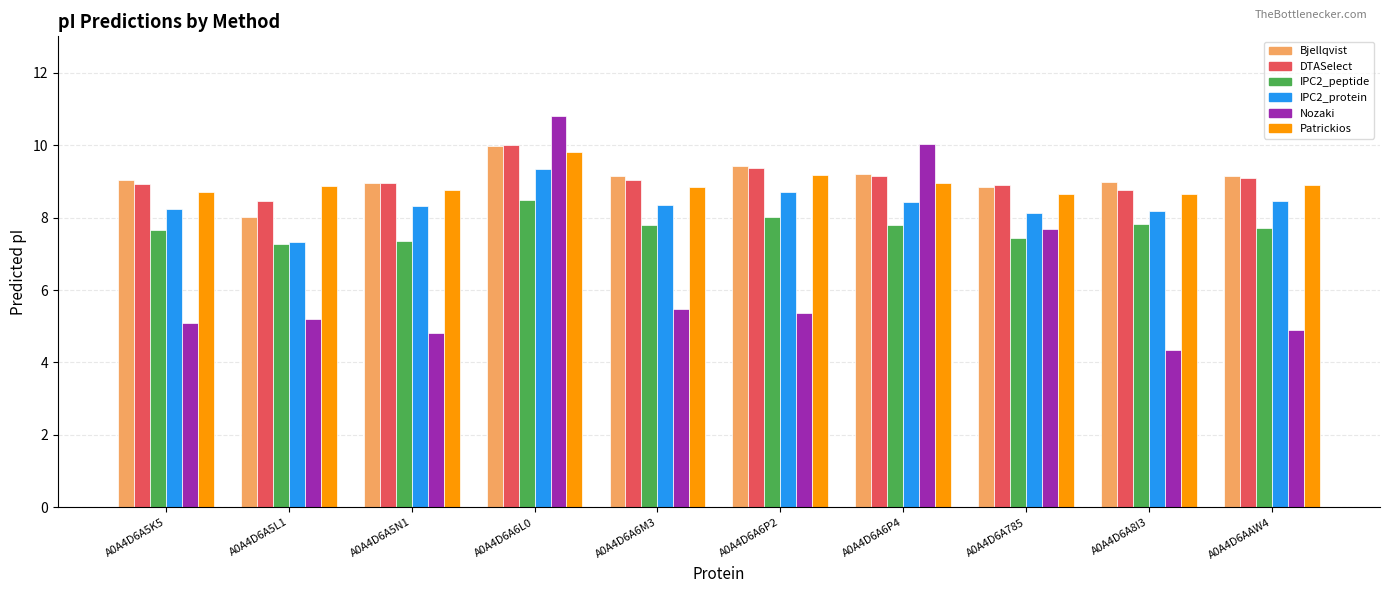

The value of Nozaki at A0A4D6A785 is 1.7. True or false?

False